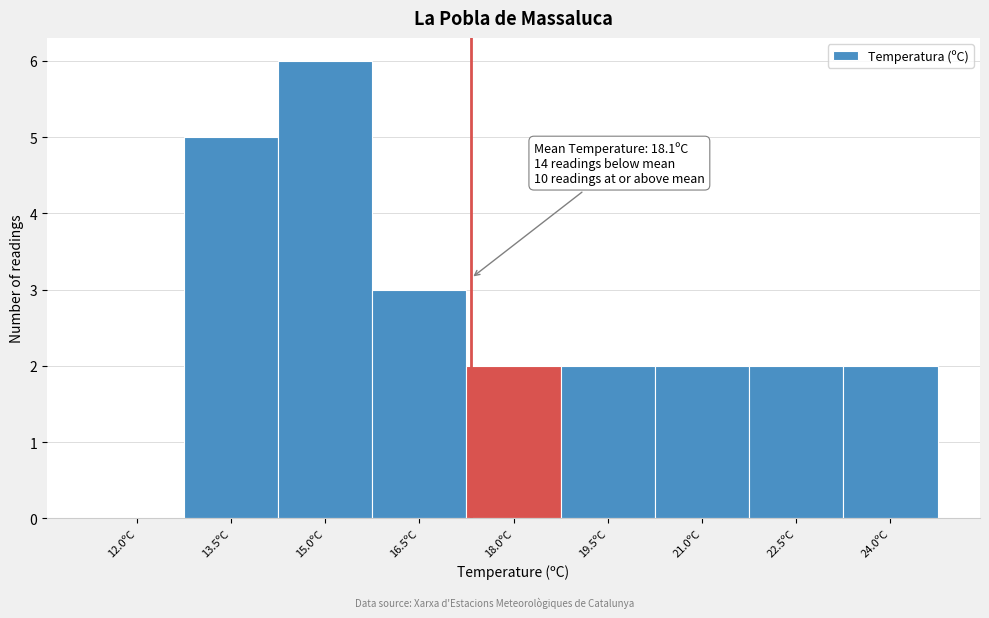

Reading left to right, list all the values displayed in this chart.

12.0ºC=0	13.5ºC=5	15.0ºC=6	16.5ºC=3	18.0ºC=2	19.5ºC=2	21.0ºC=2	22.5ºC=2	24.0ºC=2